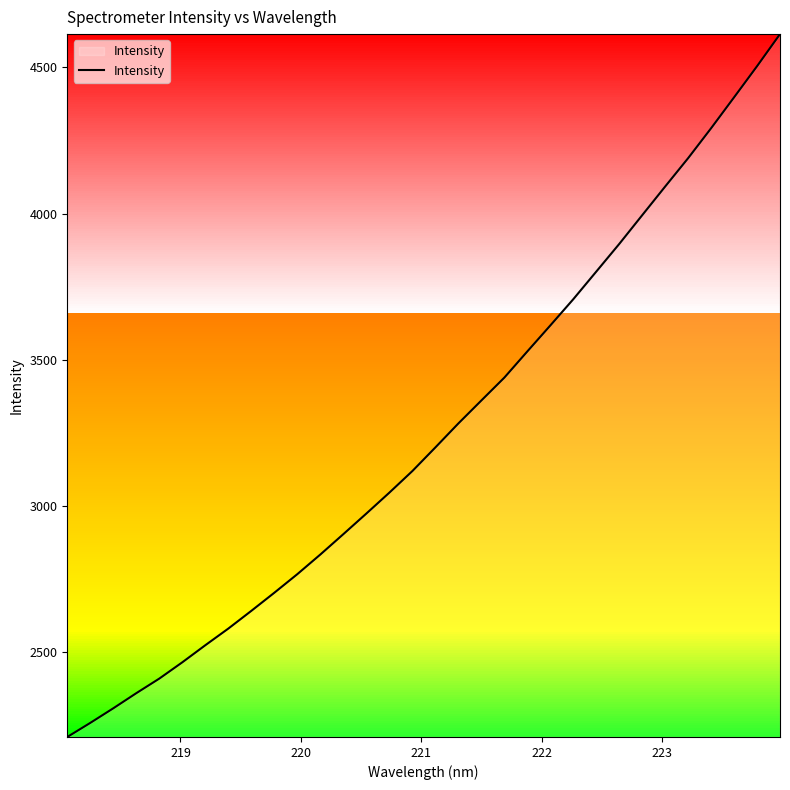

What is the minimum value shown in the chart?

2209.3